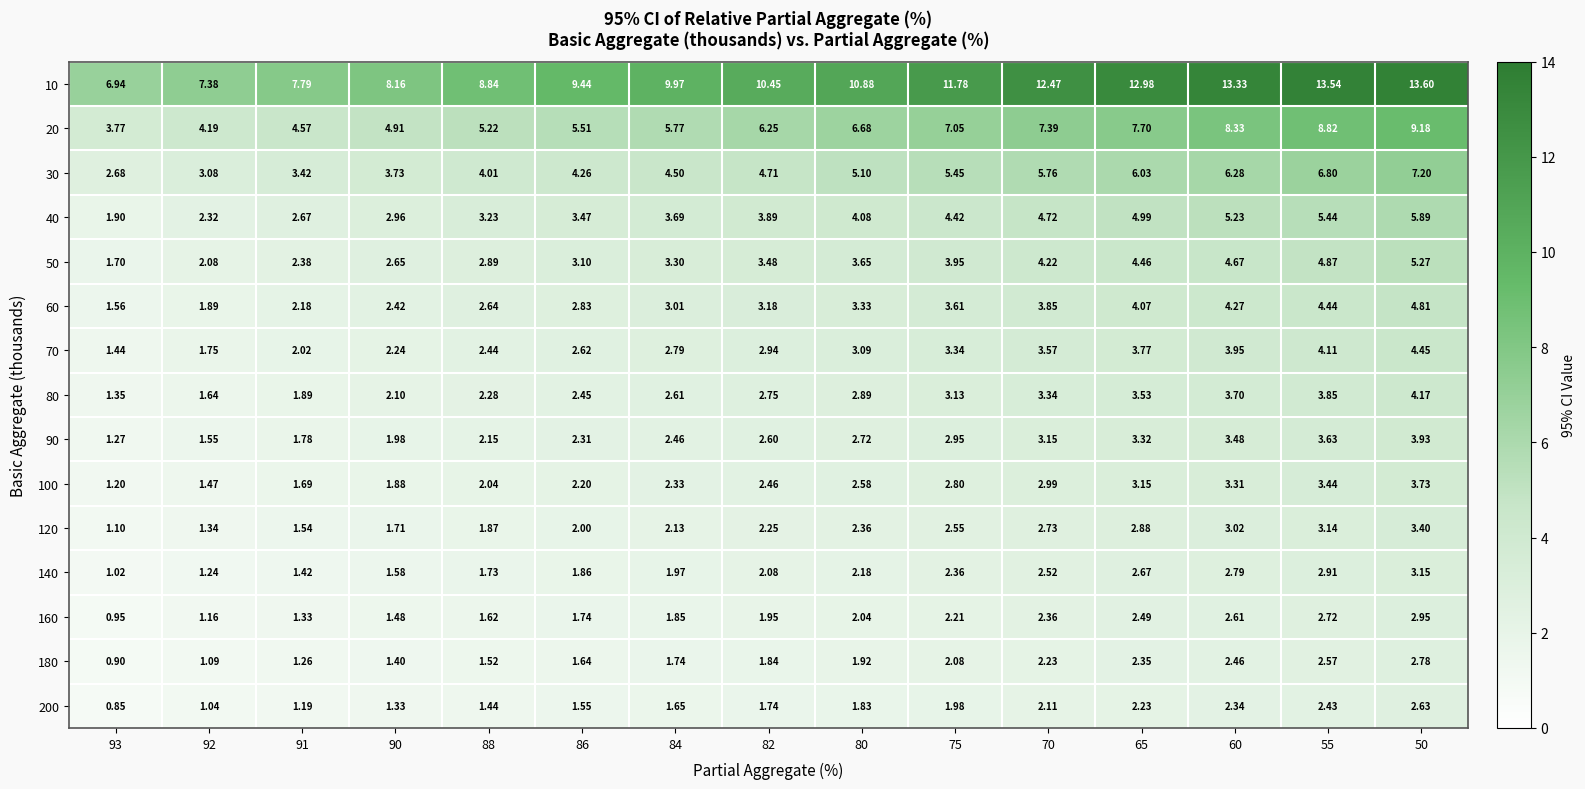

Is the value of 90 at 82 greater than the value of 200 at 50?

No